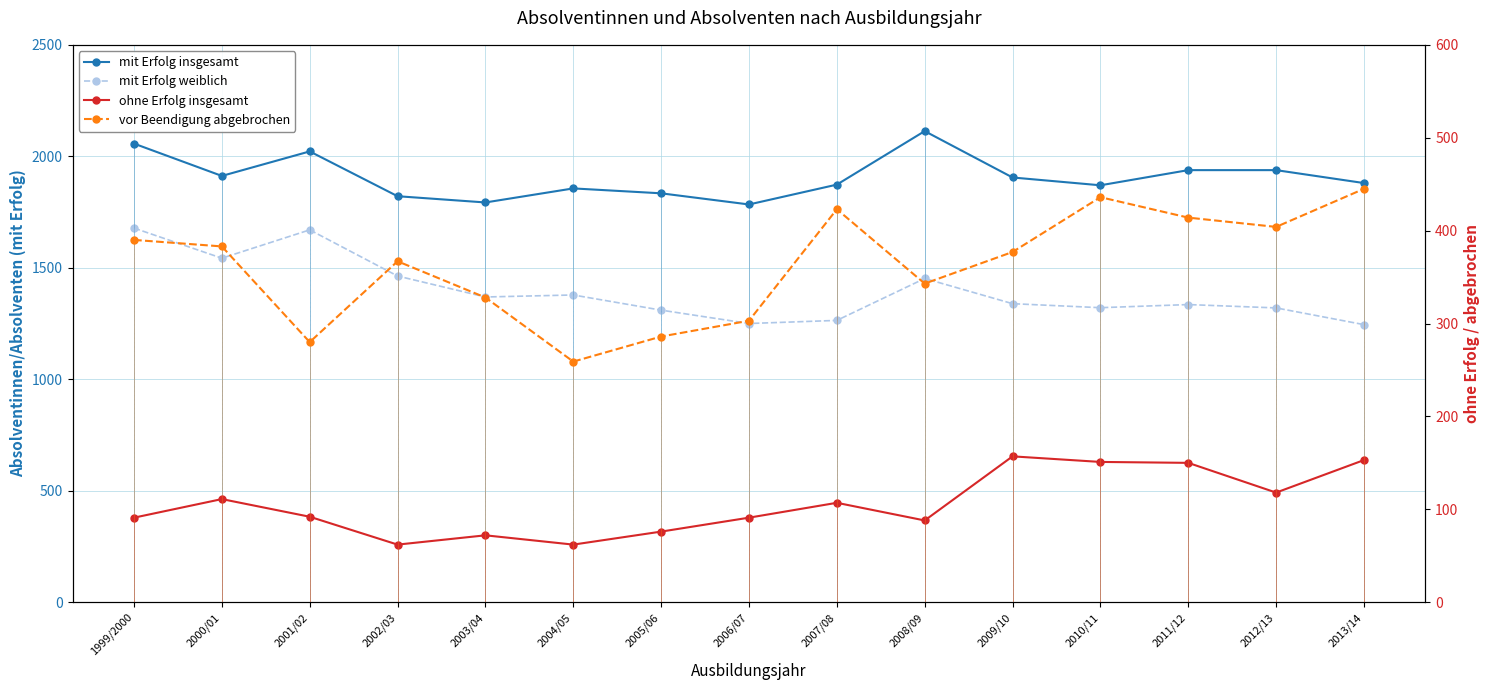

What is the total value across all series at 2011/12?

3837